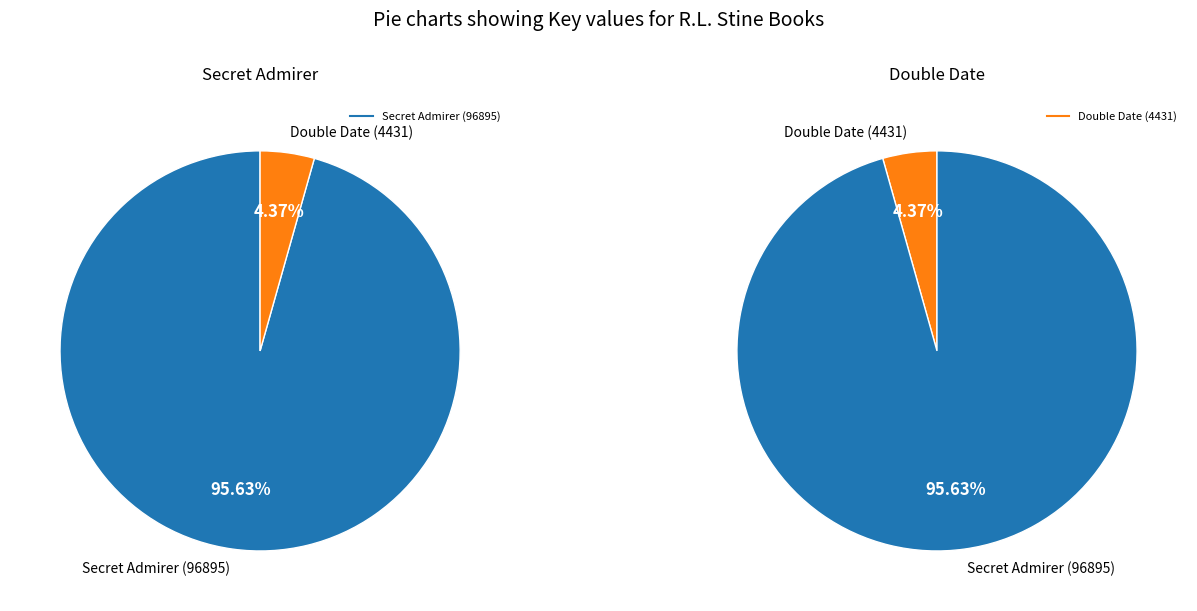

How much of the chart is everything except Secret Admirer (96895)?

4.4%